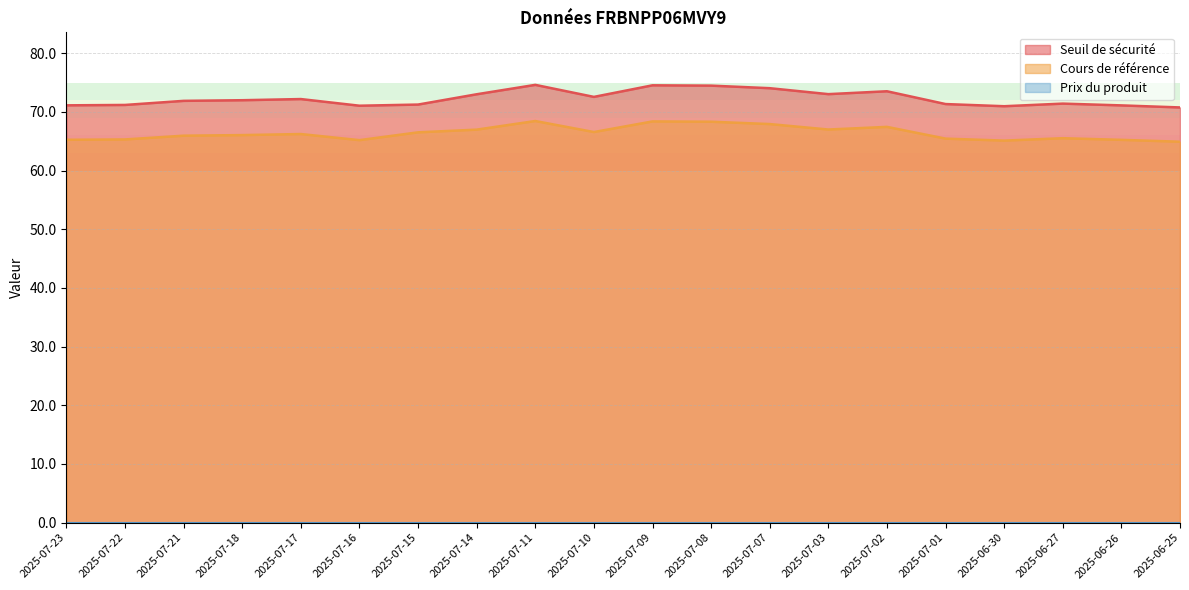

The Cours de référence series shows 68.5 at 2025-07-11. True or false?

True